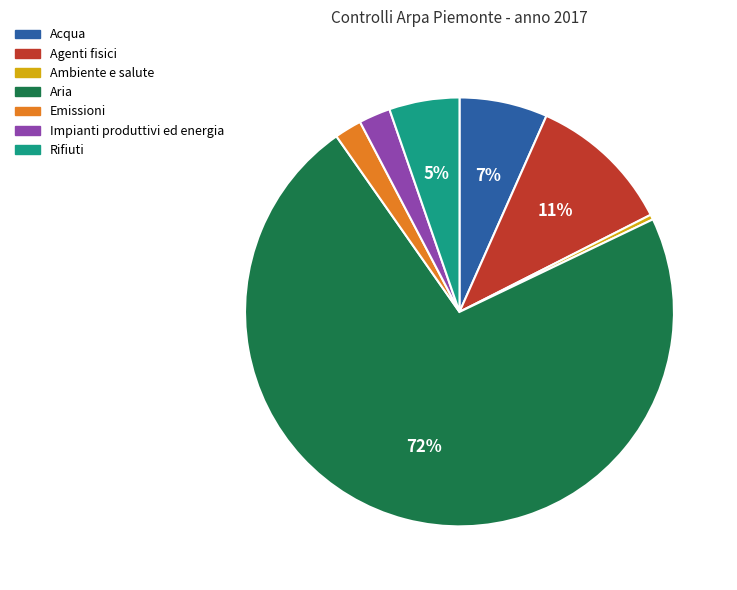

To the nearest percent, what is the average slice percentage?

14%